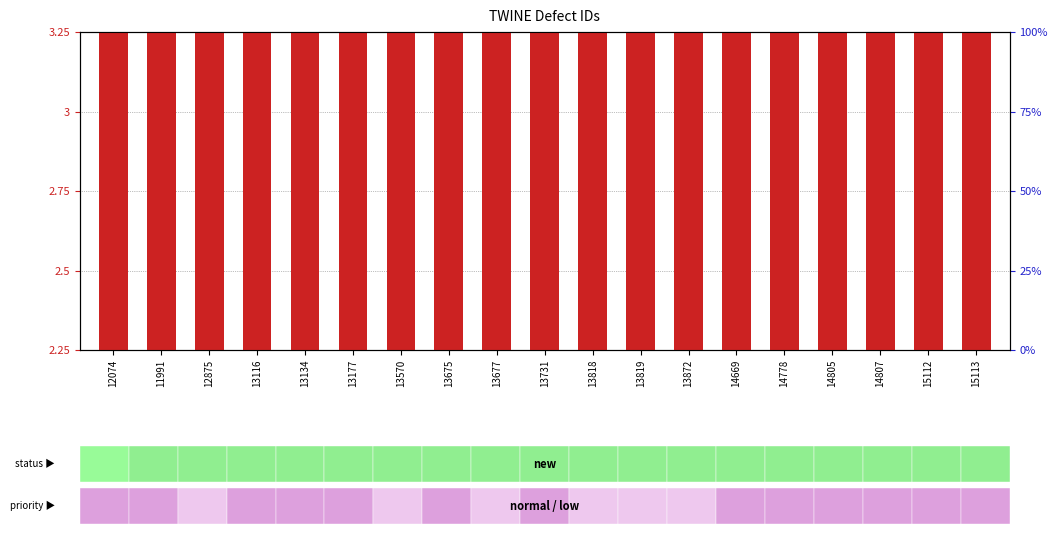

At which category is the sum across all series the highest?

15113